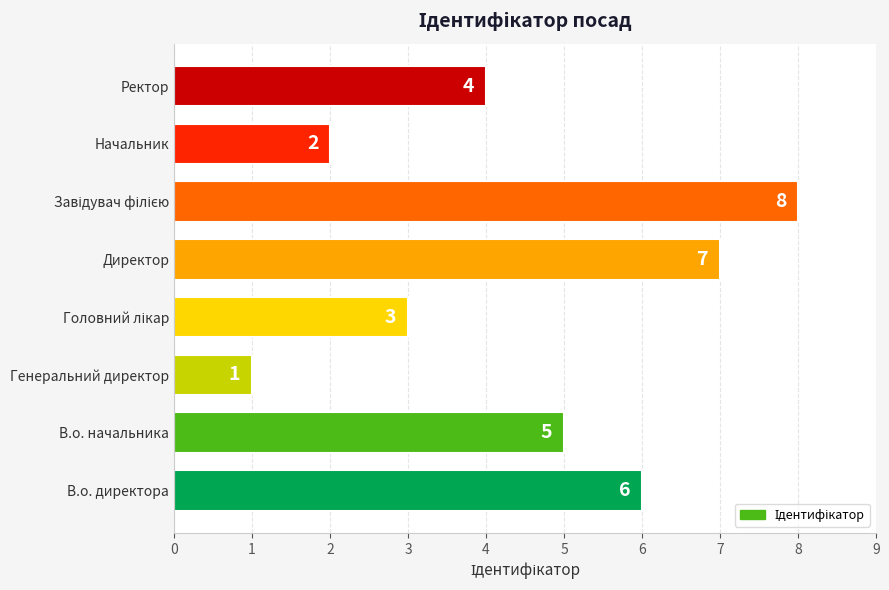

What is the smallest value displayed?

1